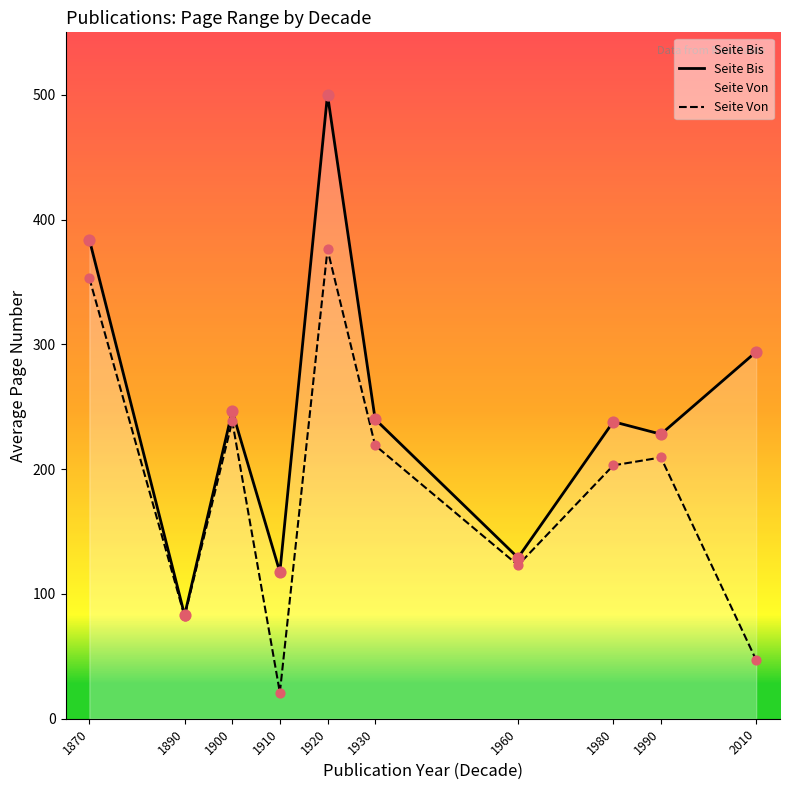

What are all the series names shown in the legend?

Seite Bis, Seite Von